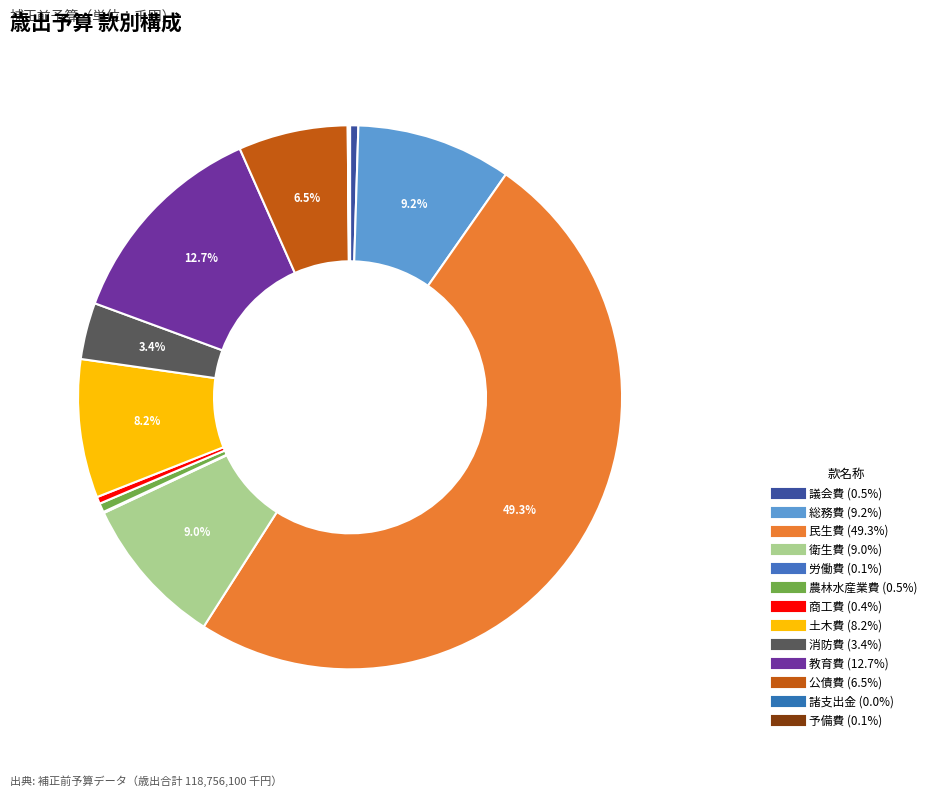

What percentage is the 民生費 slice, to the nearest percent?

49%